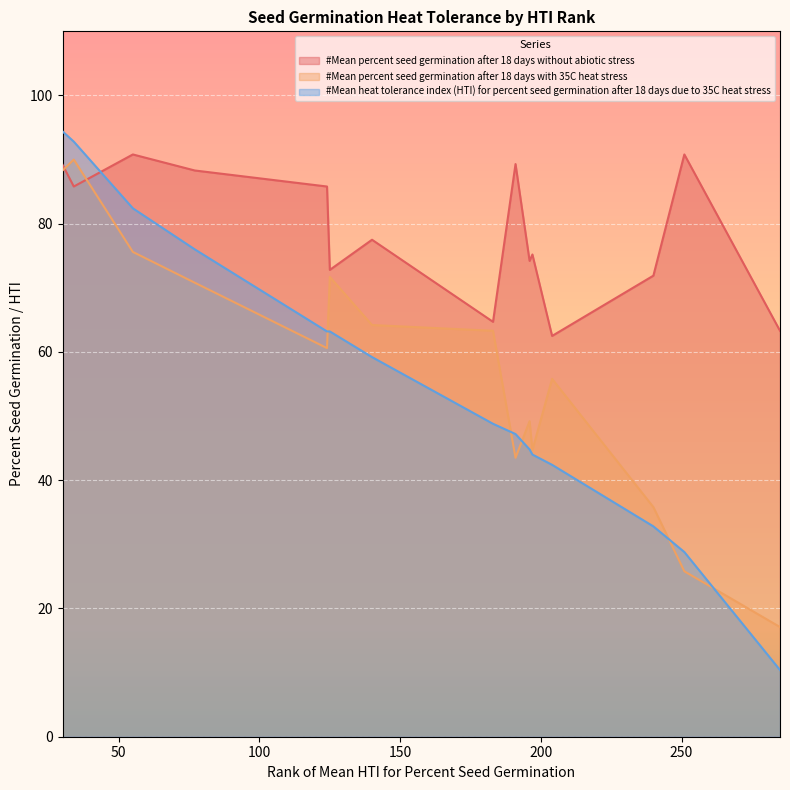

Which series has the largest total across all categories?

#Mean percent seed germination after 18 days without abiotic stress